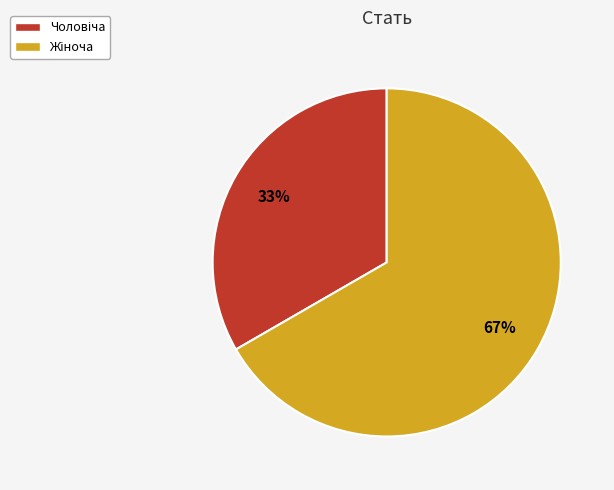

Is there any slice that represents more than half of the pie?

Yes